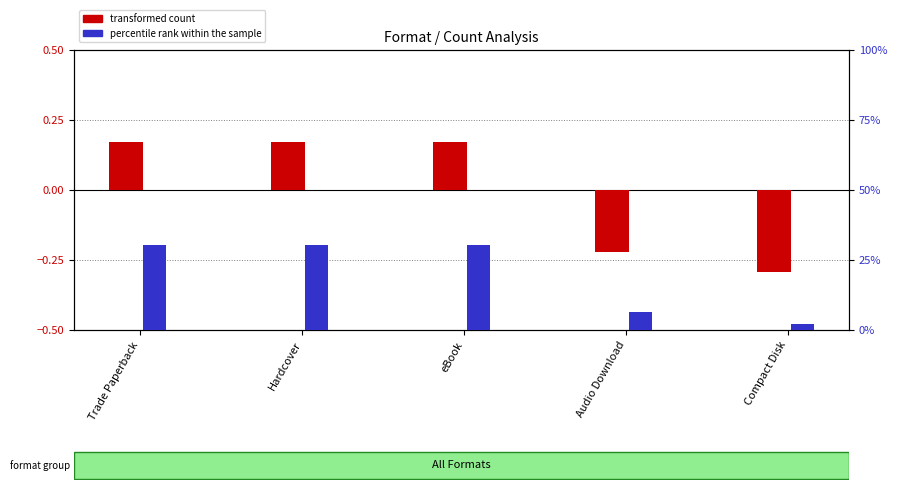

Count the number of categories in the chart.

5